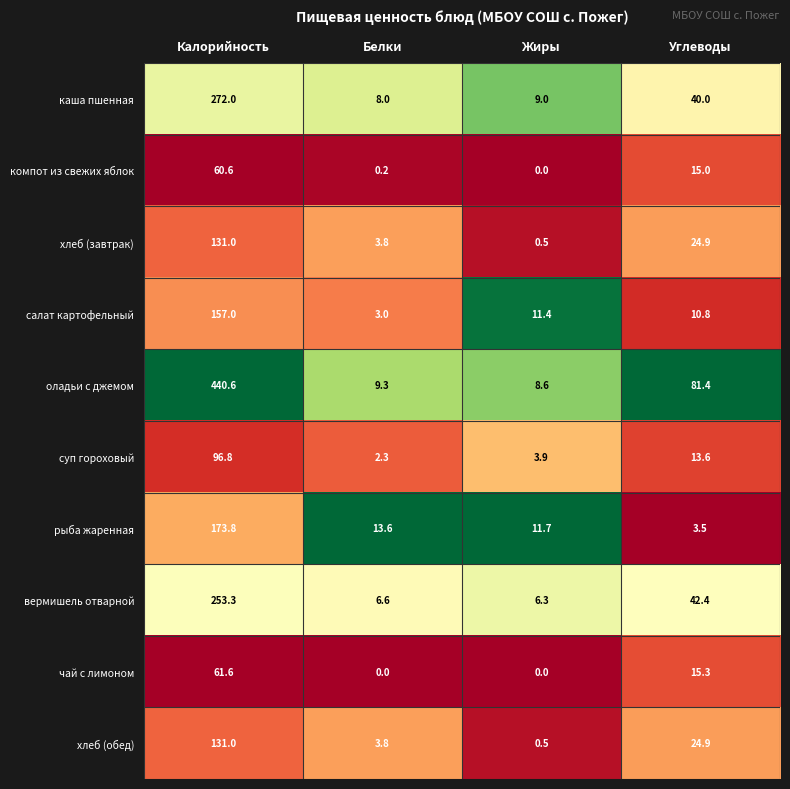

True or false: рыба жаренная has a value of 13.6 at Белки.

True